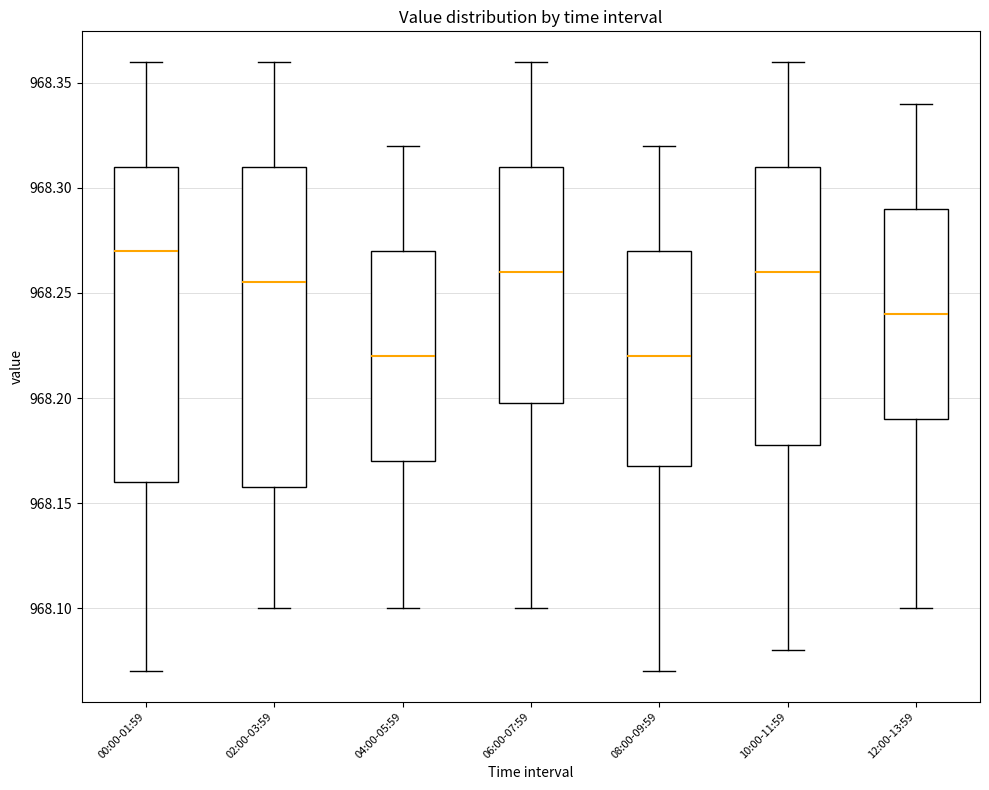

Reading left to right, transcribe this box plot: for each box, give where its median line is, the range the box spans, and where its two whiskers end, as read against the y-axis. The values are not printed on the chart, so give them approximately, as read against the axis.

00:00-01:59: median 968.270, box 968.160 to 968.310, whiskers 968.070 to 968.360
02:00-03:59: median 968.255, box 968.160 to 968.310, whiskers 968.100 to 968.360
04:00-05:59: median 968.220, box 968.170 to 968.270, whiskers 968.100 to 968.320
06:00-07:59: median 968.260, box 968.200 to 968.310, whiskers 968.100 to 968.360
08:00-09:59: median 968.220, box 968.170 to 968.270, whiskers 968.070 to 968.320
10:00-11:59: median 968.260, box 968.180 to 968.310, whiskers 968.080 to 968.360
12:00-13:59: median 968.240, box 968.190 to 968.290, whiskers 968.100 to 968.340